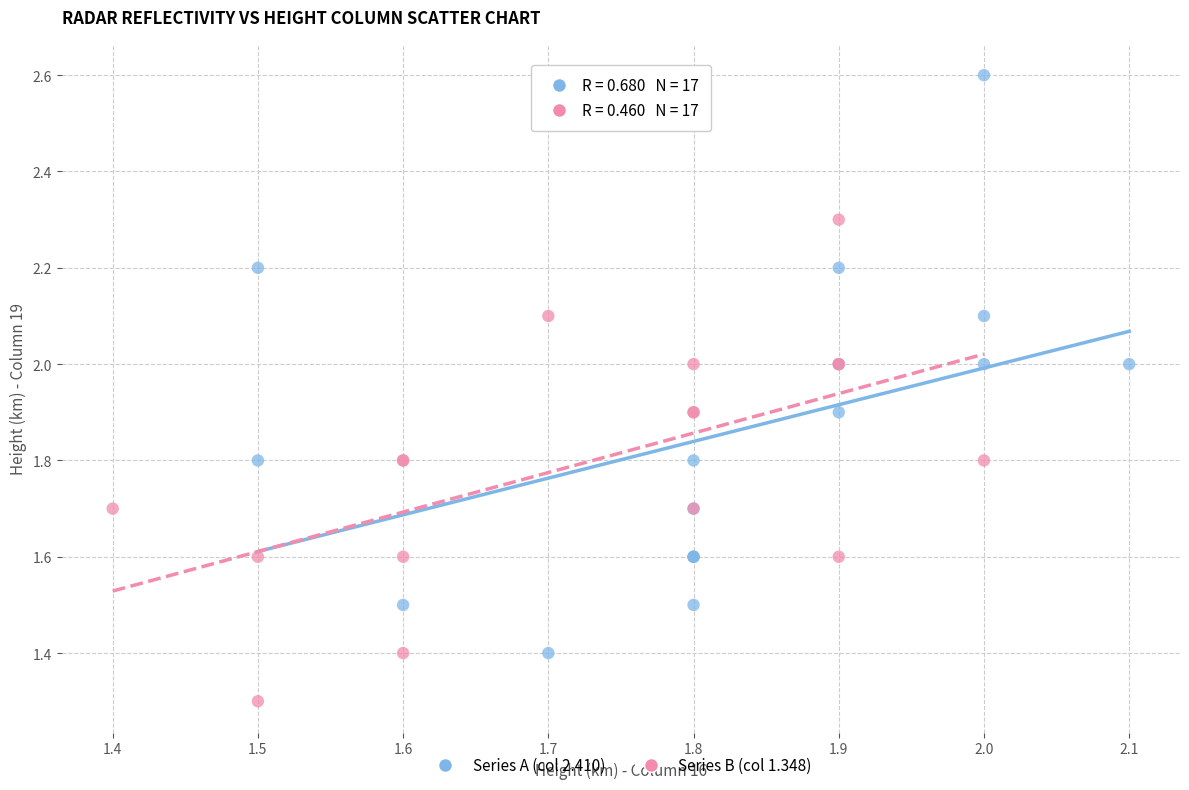

Which series has the widest spread of Y values?

Series A (col 2.410)